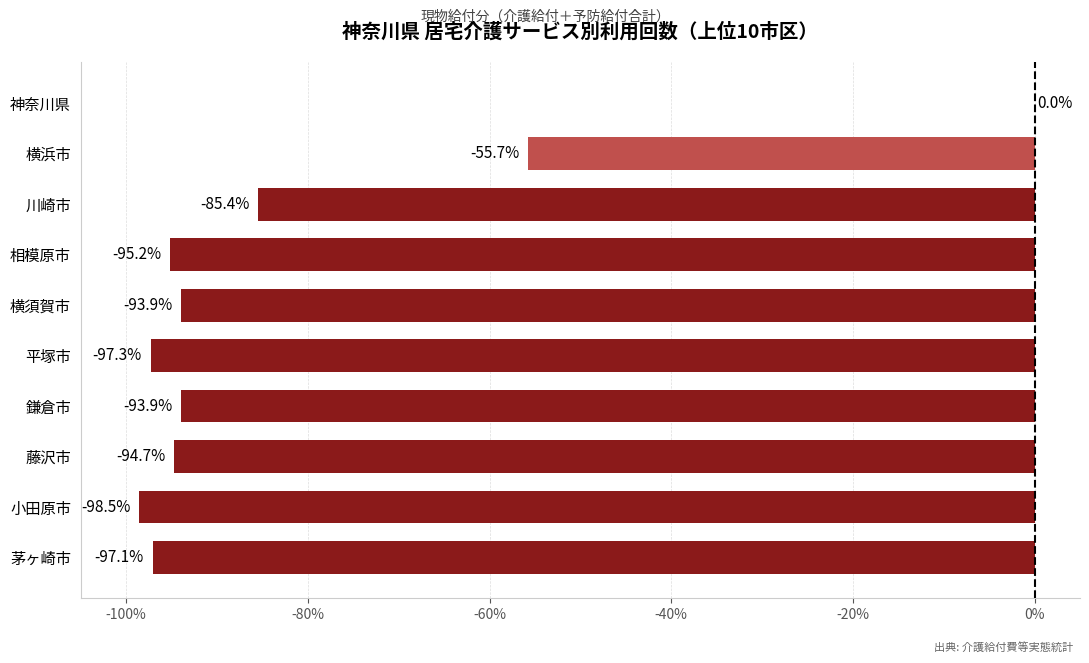

Which label corresponds to the largest value in the chart?

神奈川県